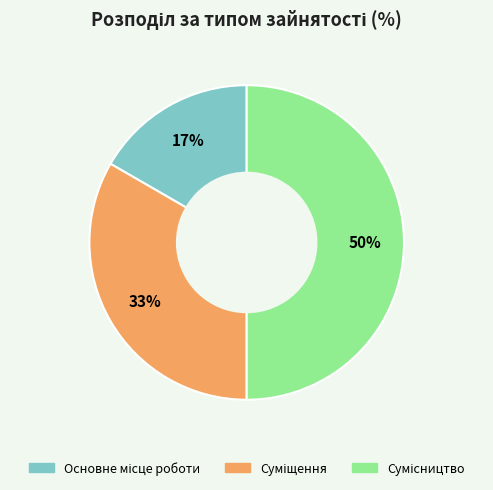

To the nearest percent, what is the difference between the largest and smallest slice percentages?

33%